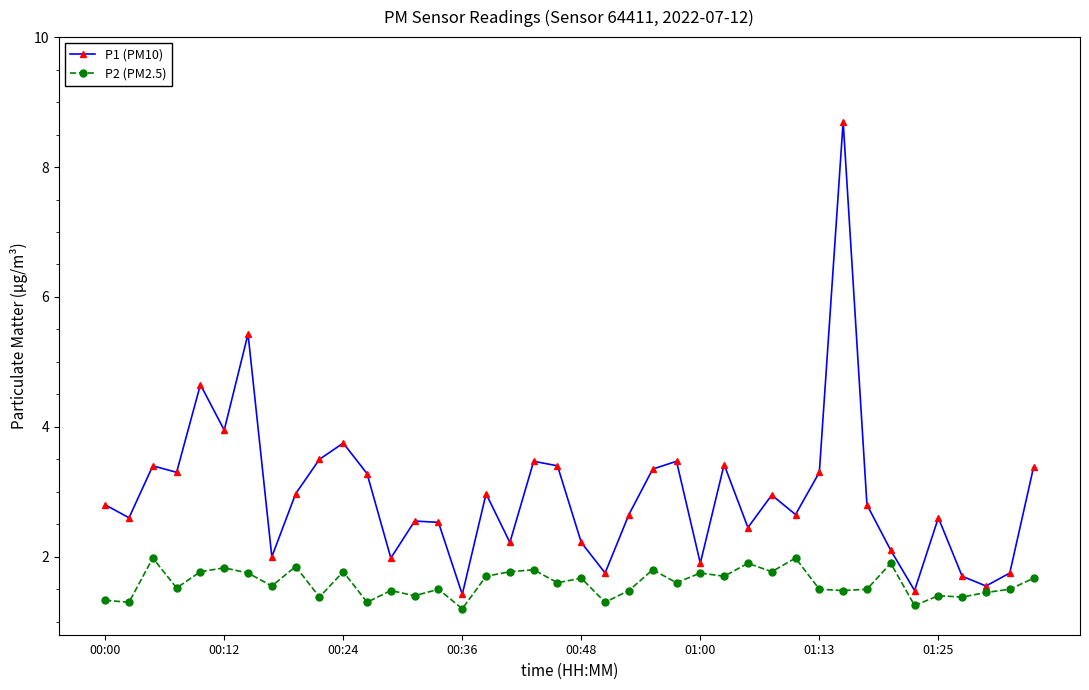

What is the average value of the P1 (PM10) series?

3.0